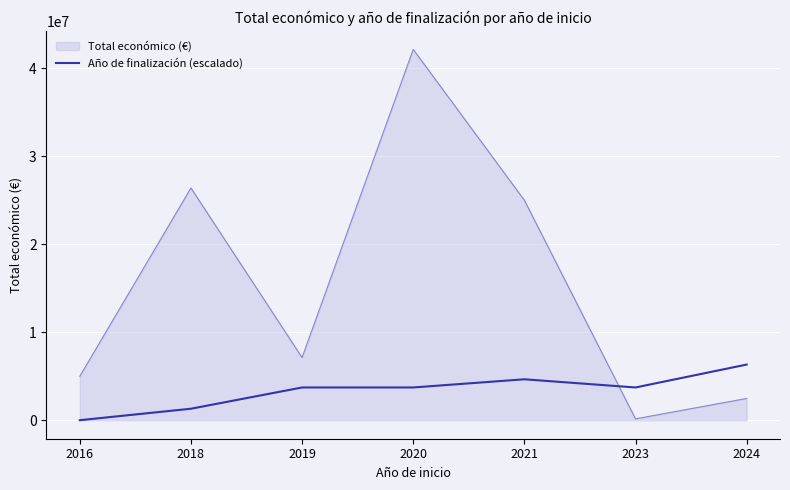

Rank the series by their maximum value, from highest to lowest.

Total económico (€), Año de finalización (escalado)